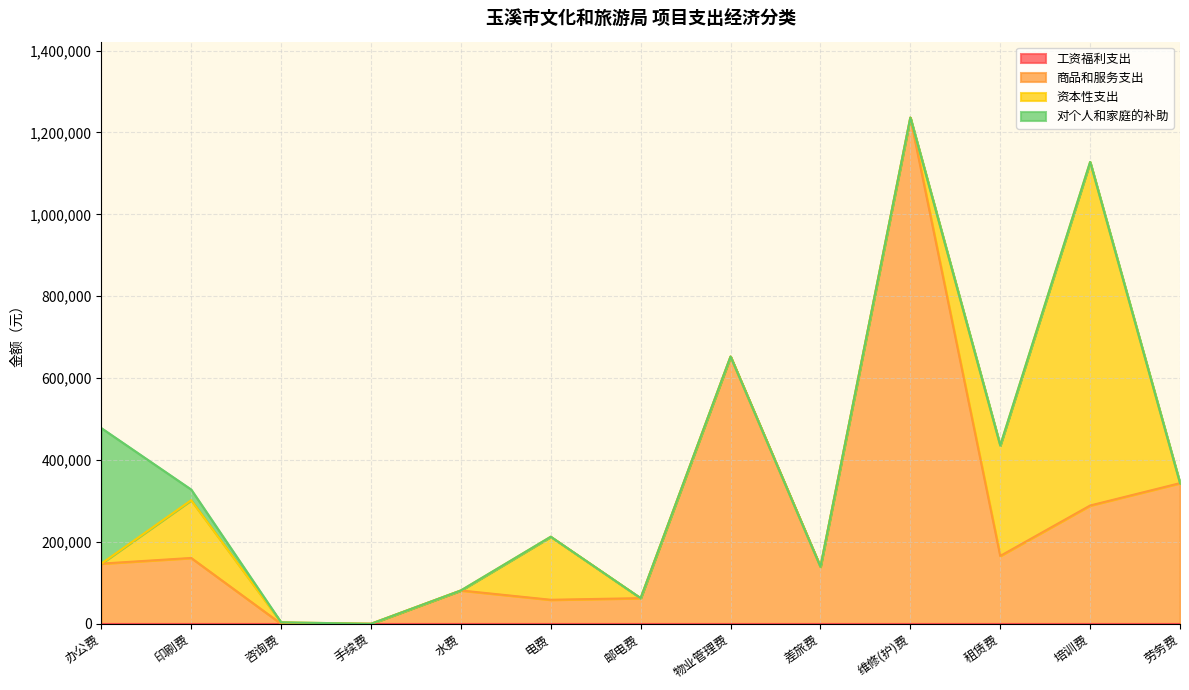

Is it true that 对个人和家庭的补助 equals 113610.1 at 办公费?

False